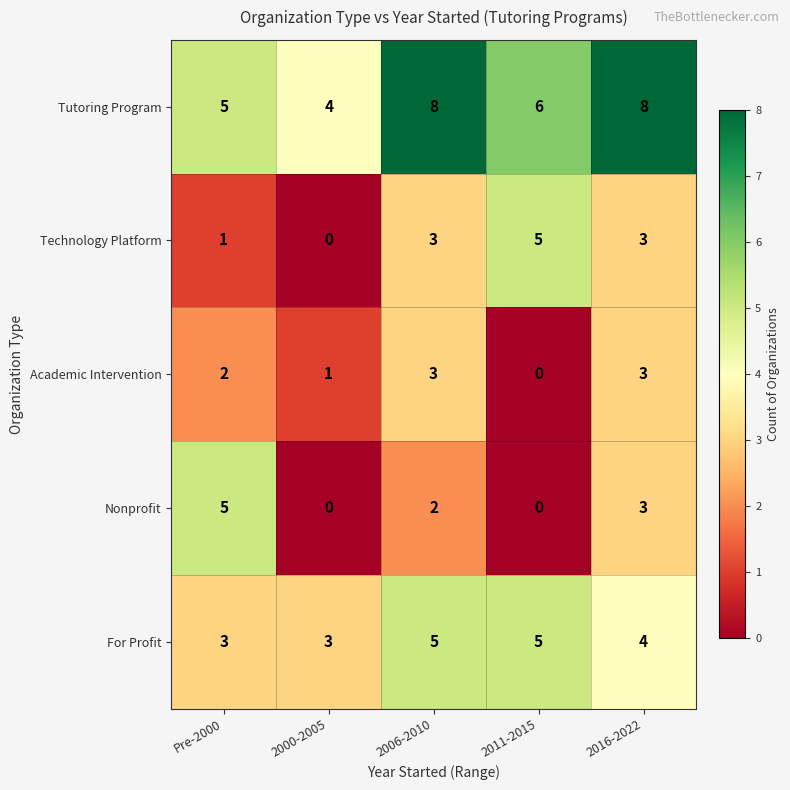

Where is Nonprofit nearest to the value 2?

2006-2010